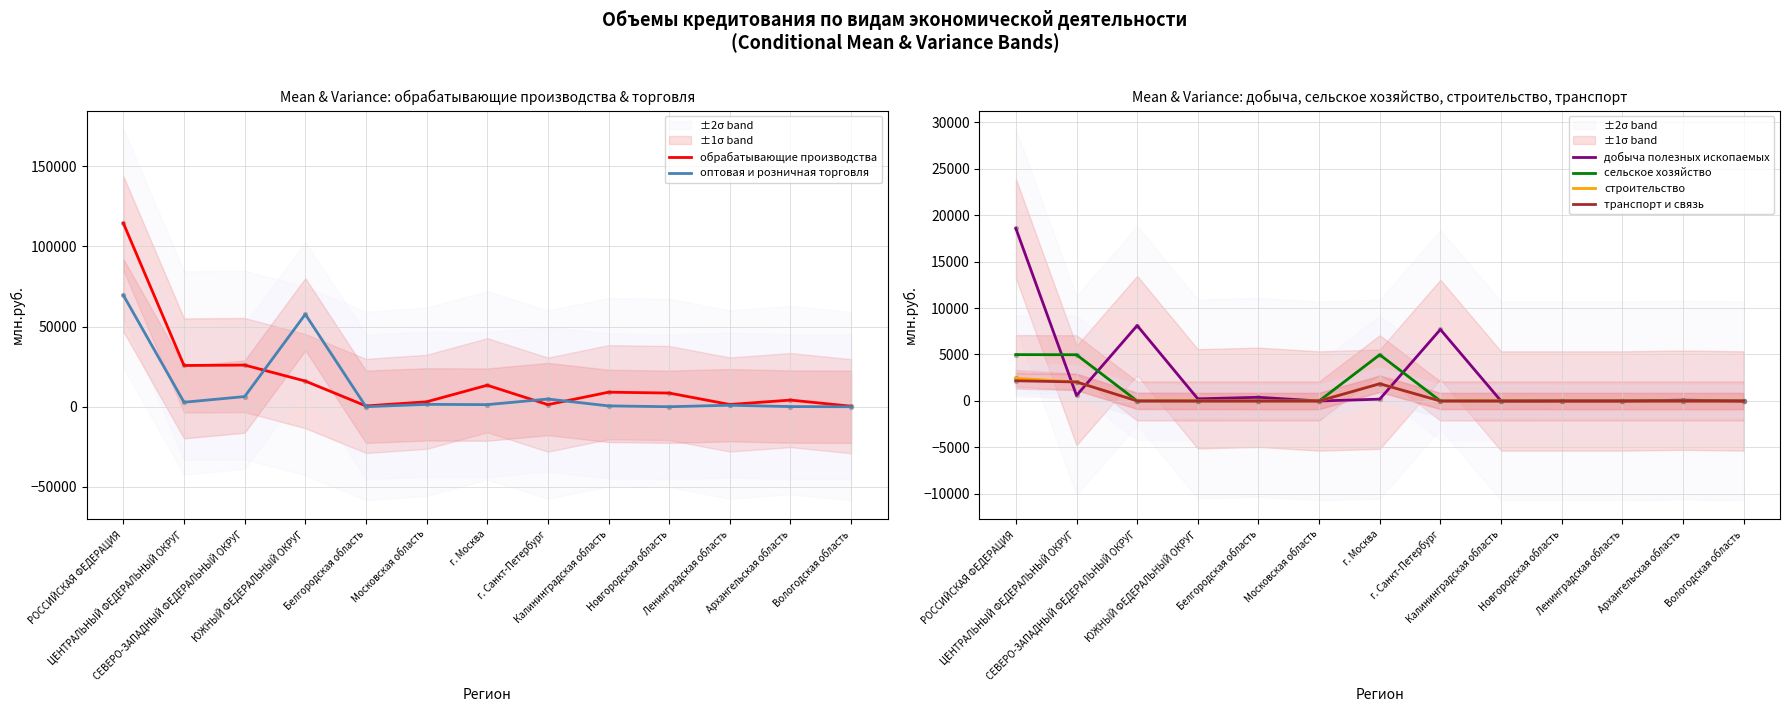

Is the value of строительство at ЦЕНТРАЛЬНЫЙ ФЕДЕРАЛЬНЫЙ ОКРУГ greater than the value of сельское хозяйство at Белгородская область?

Yes